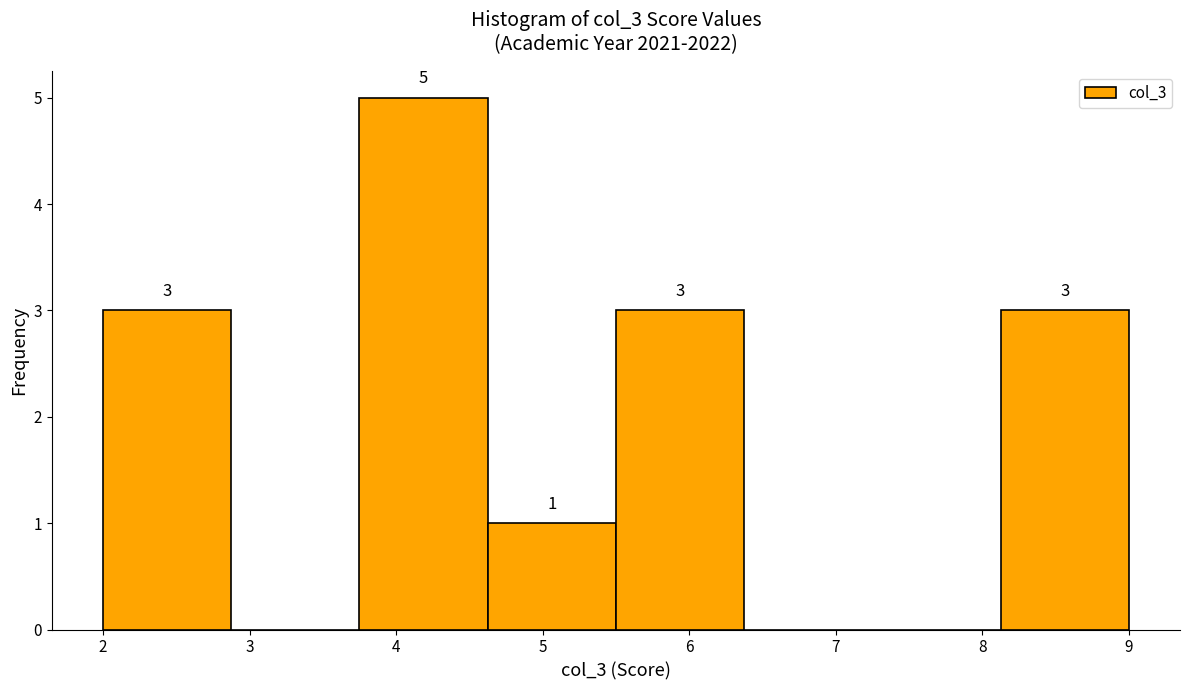

Which range on the x-axis has the tallest bar?

3.8 to 4.6